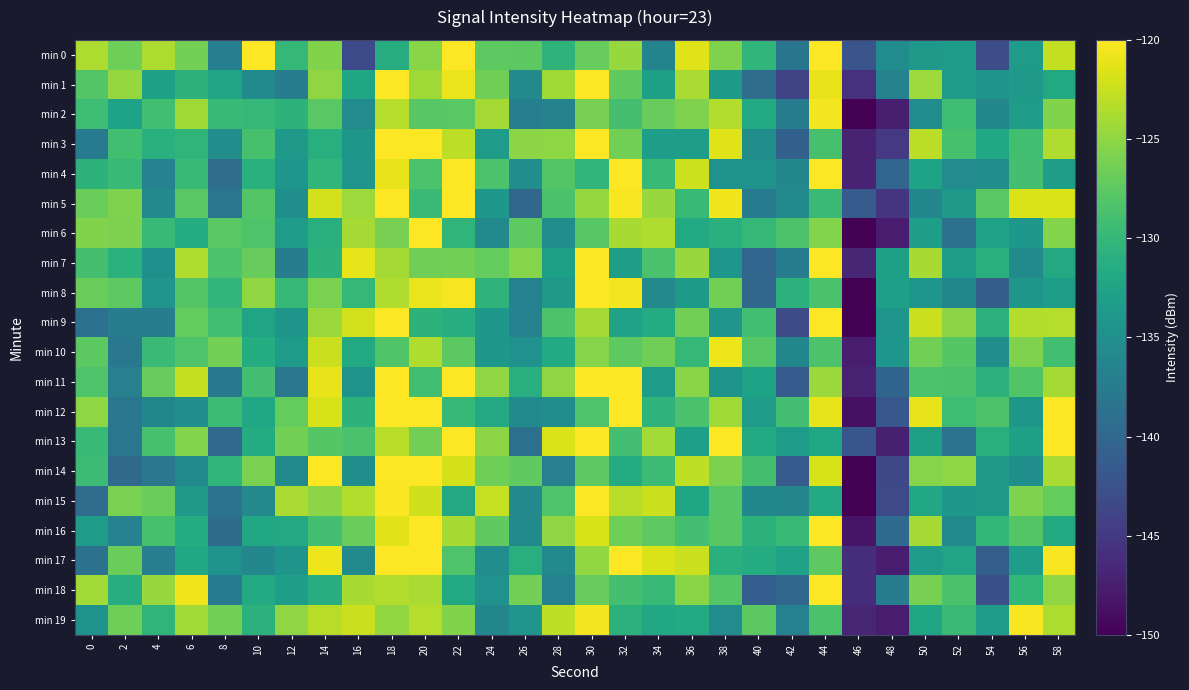

At which category is the sum across all series the highest?

18